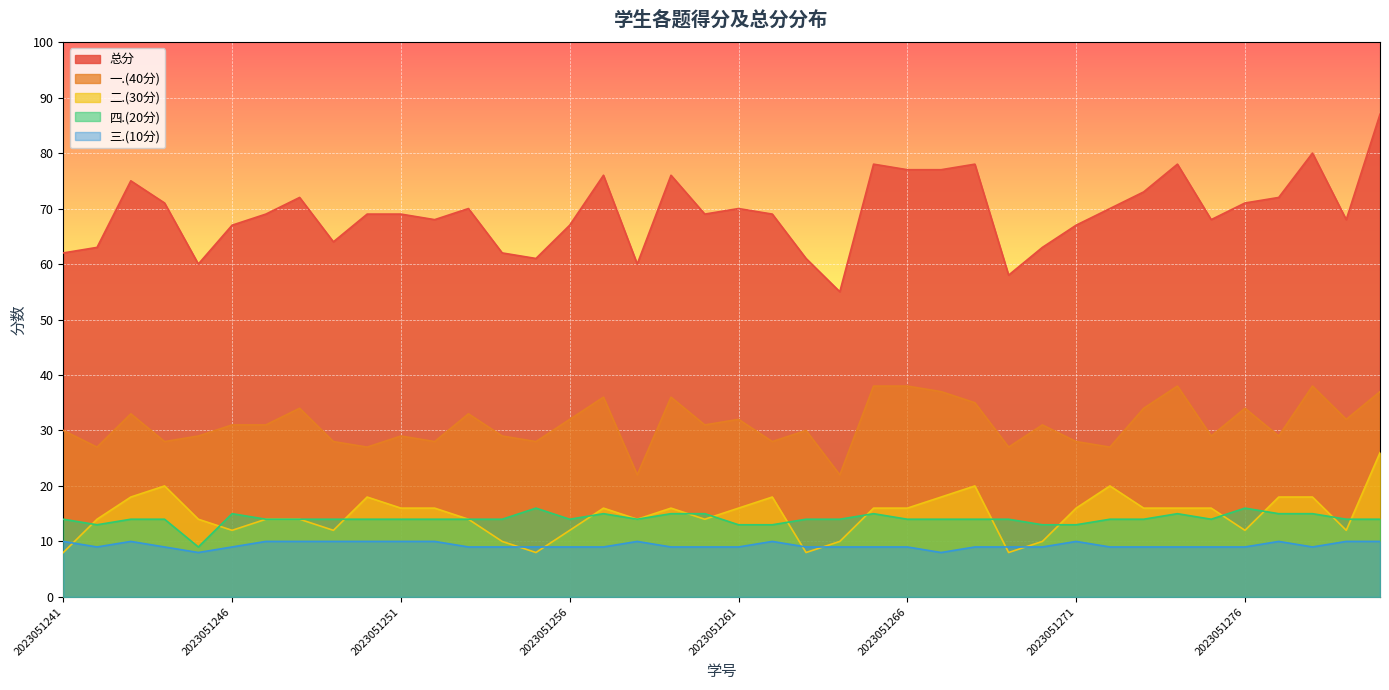

Does the chart display data point markers on the line(s)?

No